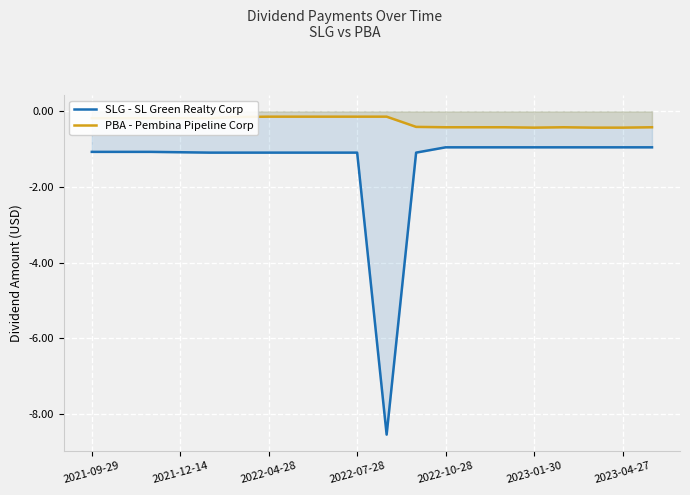

True or false: SLG - SL Green Realty Corp and PBA - Pembina Pipeline Corp cross at least once.

False